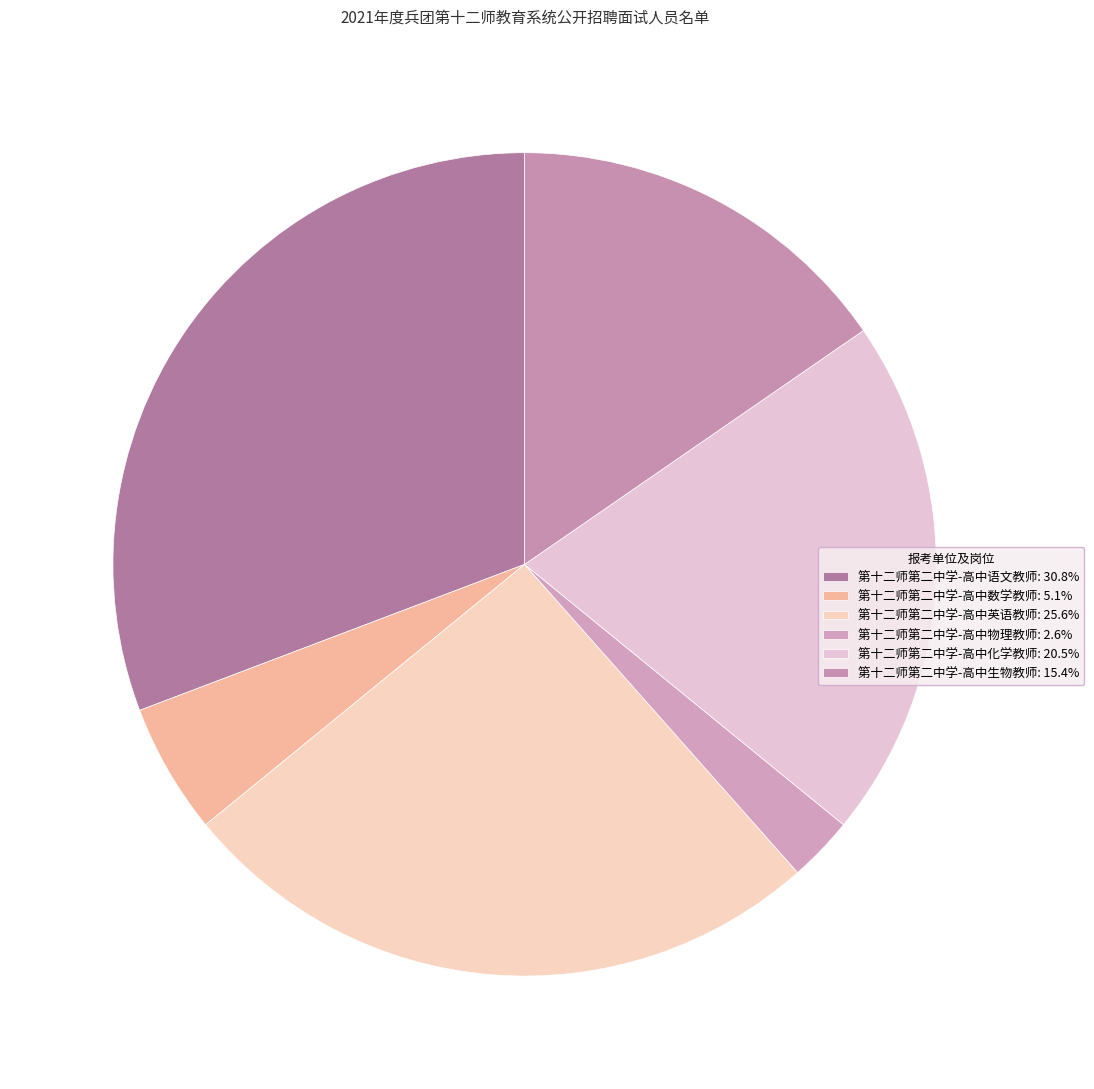

What is the ratio of the value at 第十二师第二中学-高中物理教师 to the value at 第十二师第二中学-高中数学教师?

0.5